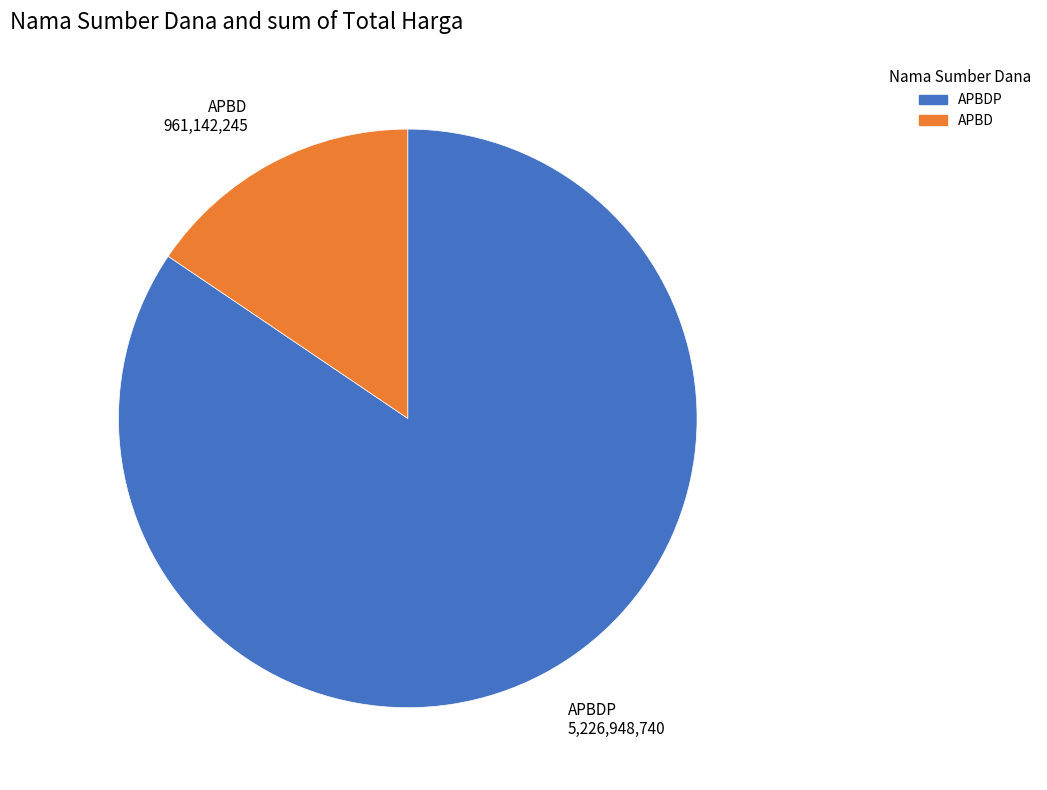

Is there any slice that represents more than half of the pie?

Yes